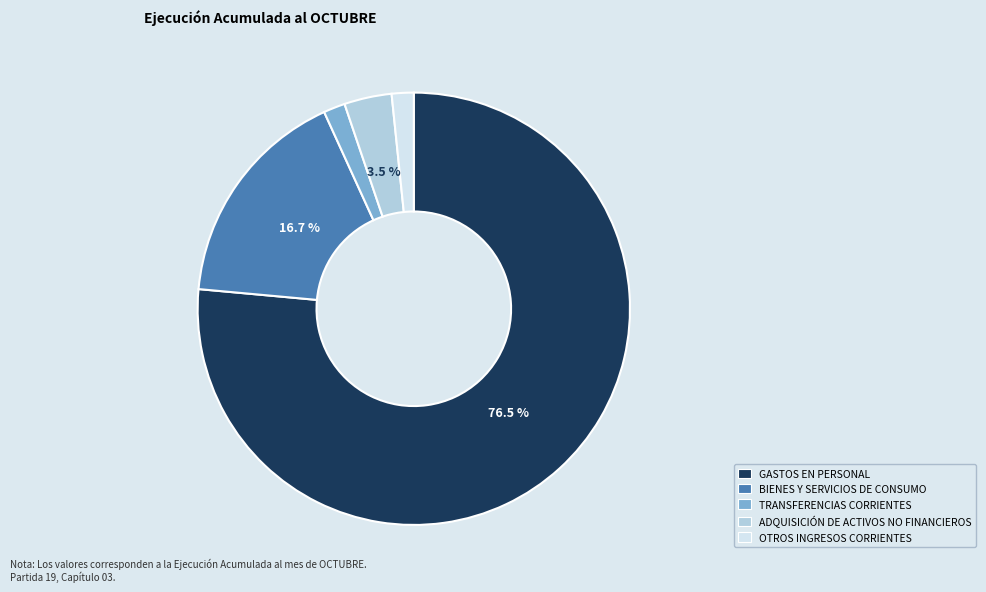

Count the number of slices in the pie.

5